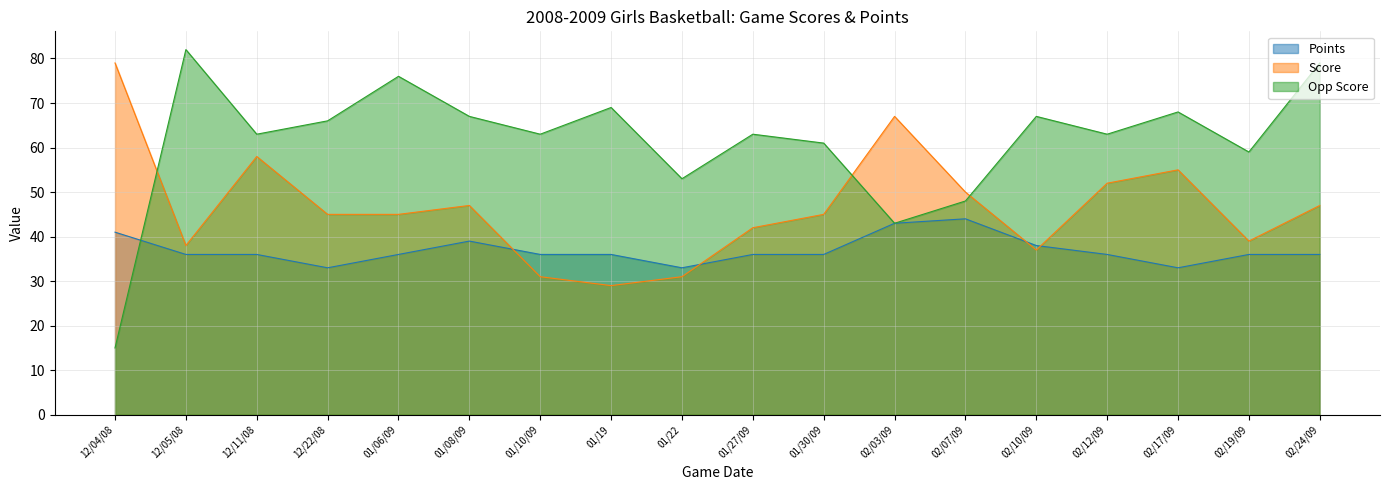

Reading left to right, extract all data points from this chart.

Points: 12/04/08=41	12/05/08=36	12/11/08=36	12/22/08=33	01/06/09=36	01/08/09=39	01/10/09=36	01/19=36	01/22=33	01/27/09=36	01/30/09=36	02/03/09=43	02/07/09=44	02/10/09=38	02/12/09=36	02/17/09=33	02/19/09=36	02/24/09=36
Score: 12/04/08=79	12/05/08=38	12/11/08=58	12/22/08=45	01/06/09=45	01/08/09=47	01/10/09=31	01/19=29	01/22=31	01/27/09=42	01/30/09=45	02/03/09=67	02/07/09=50	02/10/09=37	02/12/09=52	02/17/09=55	02/19/09=39	02/24/09=47
Opp Score: 12/04/08=15	12/05/08=82	12/11/08=63	12/22/08=66	01/06/09=76	01/08/09=67	01/10/09=63	01/19=69	01/22=53	01/27/09=63	01/30/09=61	02/03/09=43	02/07/09=48	02/10/09=67	02/12/09=63	02/17/09=68	02/19/09=59	02/24/09=79